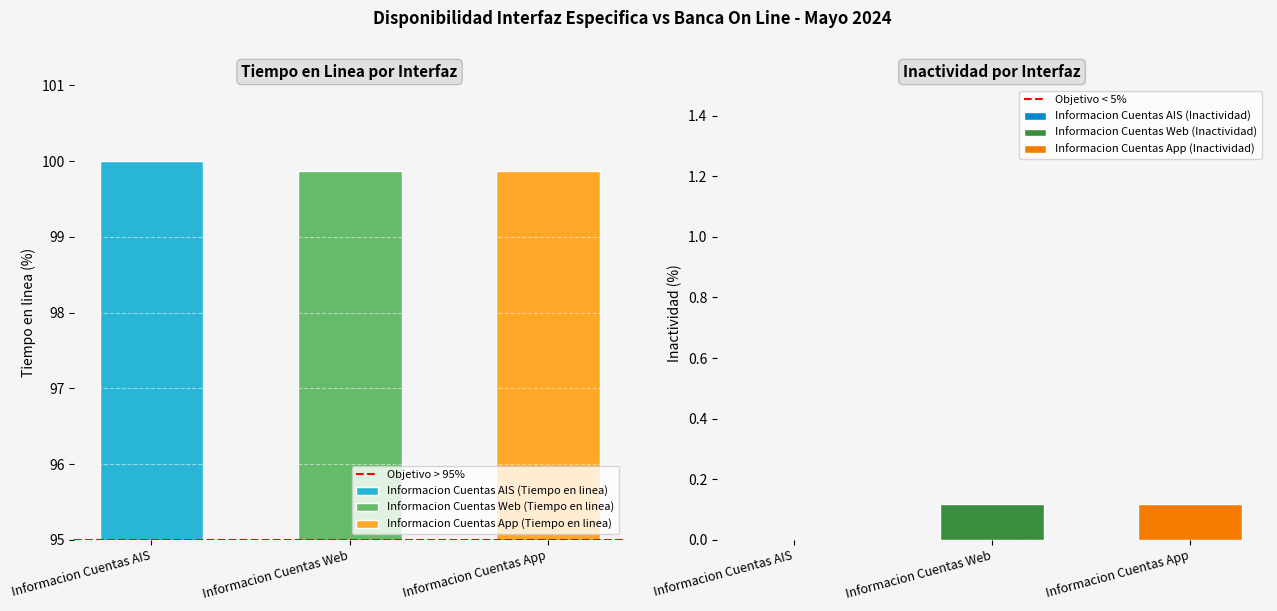

What is the total value across all series at Informacion Cuentas Web?

100